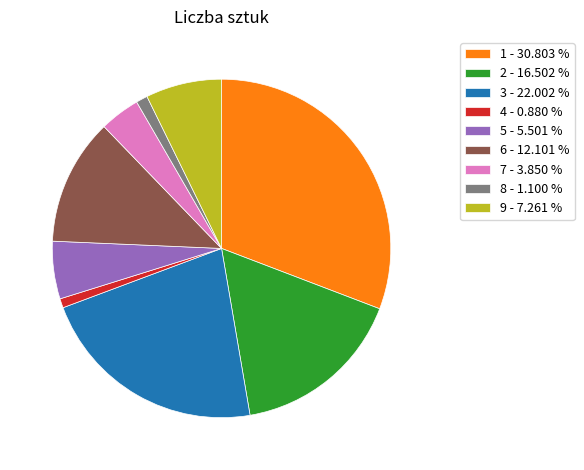

Which slice is the largest?

1 - 30.803 %